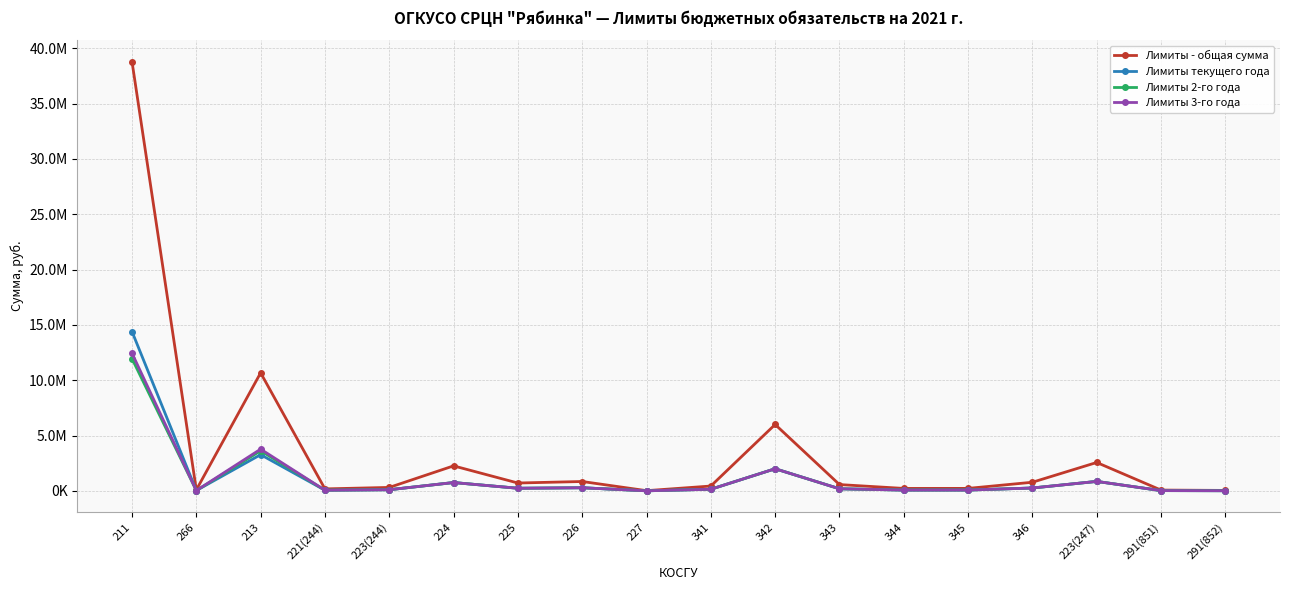

Reading left to right, transcribe all the data shown in this chart.

Лимиты - общая сумма: 38793800	90000	10667900	179700	312600	2259900	710700	847500	19200	438000	6000100	570000	222000	225000	780000	2567400	72900	42000
Лимиты текущего года: 14400100	30000	3273200	59900	104200	753300	236900	282500	6400	146000	2000000	190000	74000	75000	260000	855800	24300	14000
Лимиты 2-го года: 11951600	30000	3622800	59900	104200	753300	236900	282500	6400	146000	2000000	190000	74000	75000	260000	855800	24300	14000
Лимиты 3-го года: 12442100	30000	3771900	59900	104200	753300	236900	282500	6400	146000	2000100	190000	74000	75000	260000	855800	24300	14000